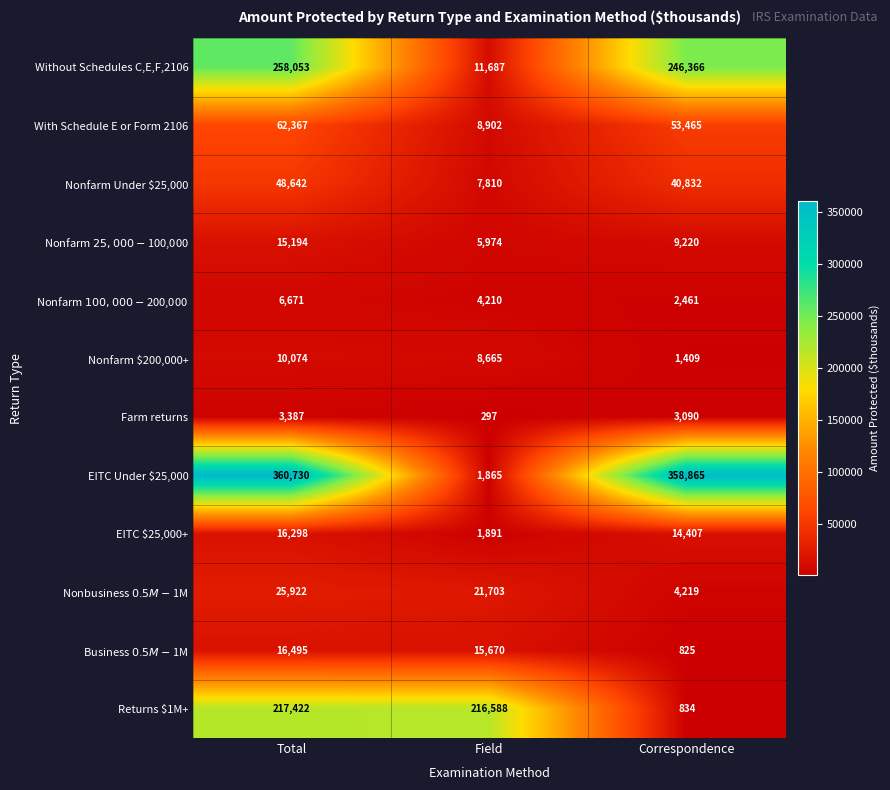

Count the number of data series in this chart.

12